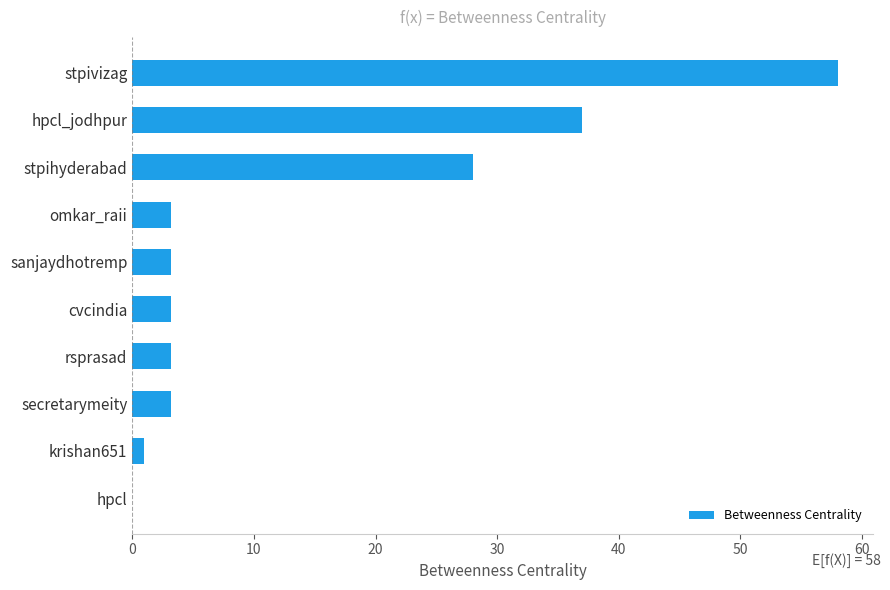

What is the sum of all values?

140.0